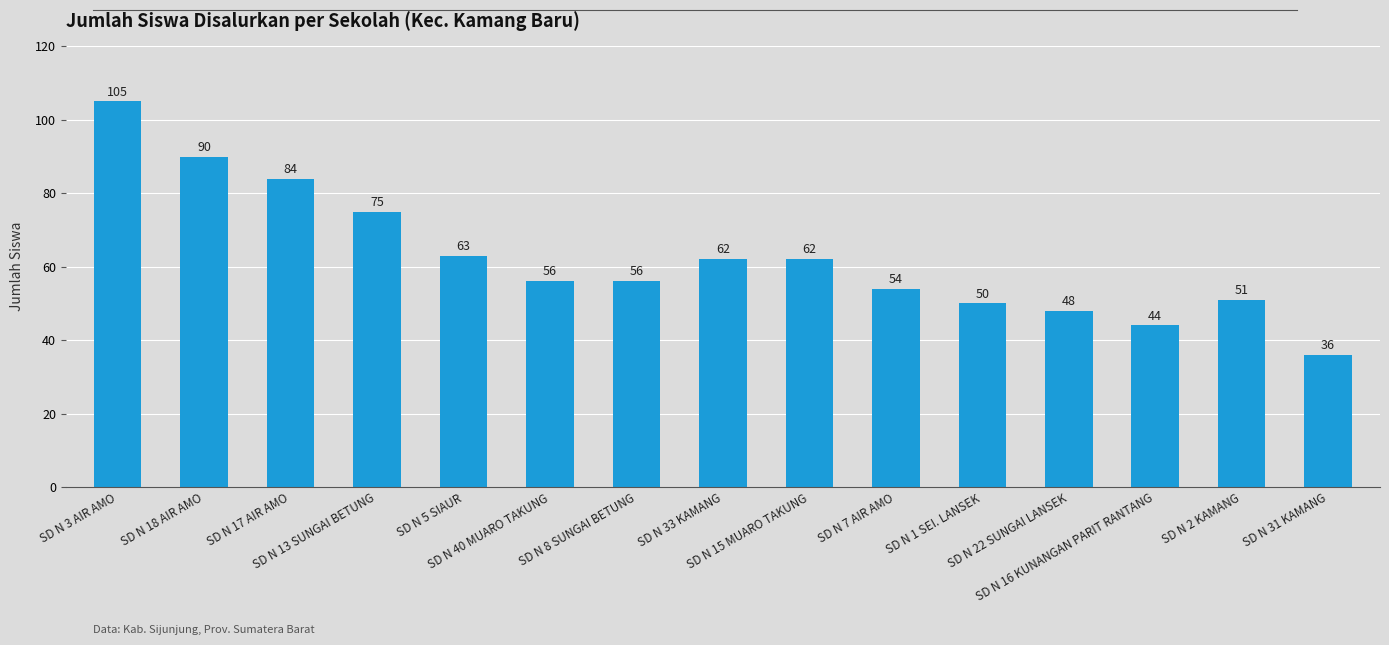

Does the chart contain any negative values?

No